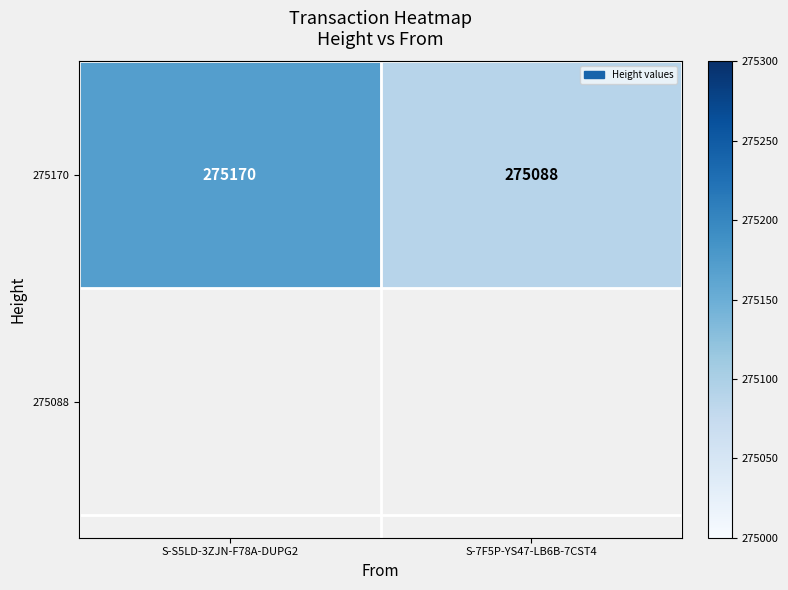

Reading left to right, list all the values displayed in this chart.

S-S5LD-3ZJN-F78A-DUPG2=275170	S-7F5P-YS47-LB6B-7CST4=275088